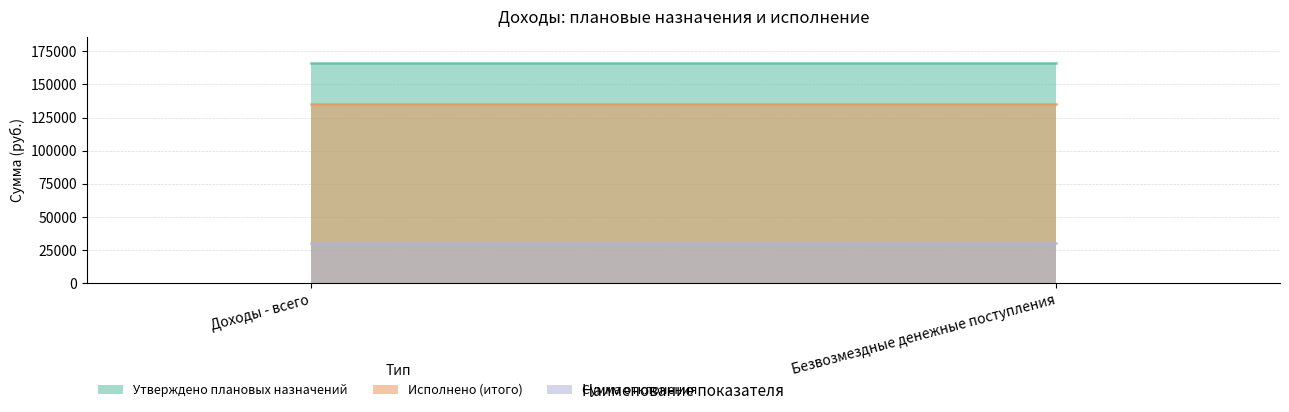

What is the label of the 1st point from the right?

Безвозмездные денежные поступления